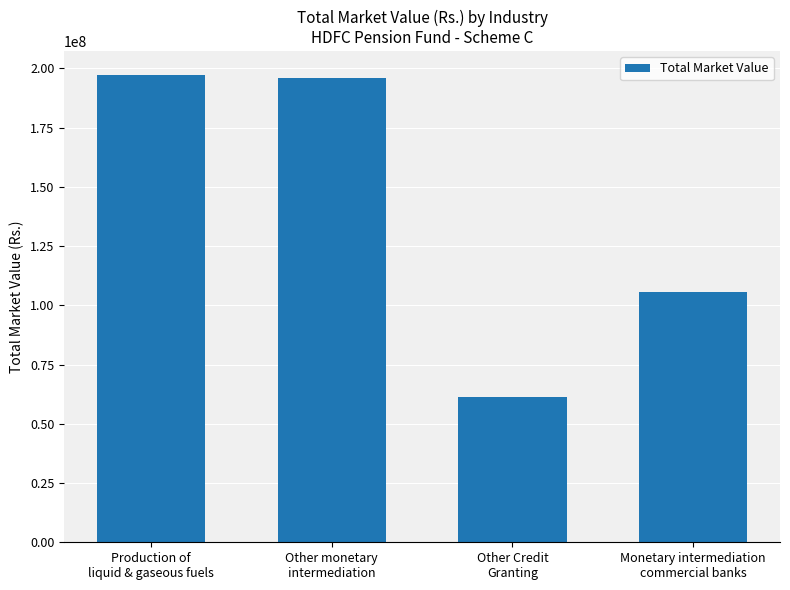

What is the greatest value displayed?

197392590.1